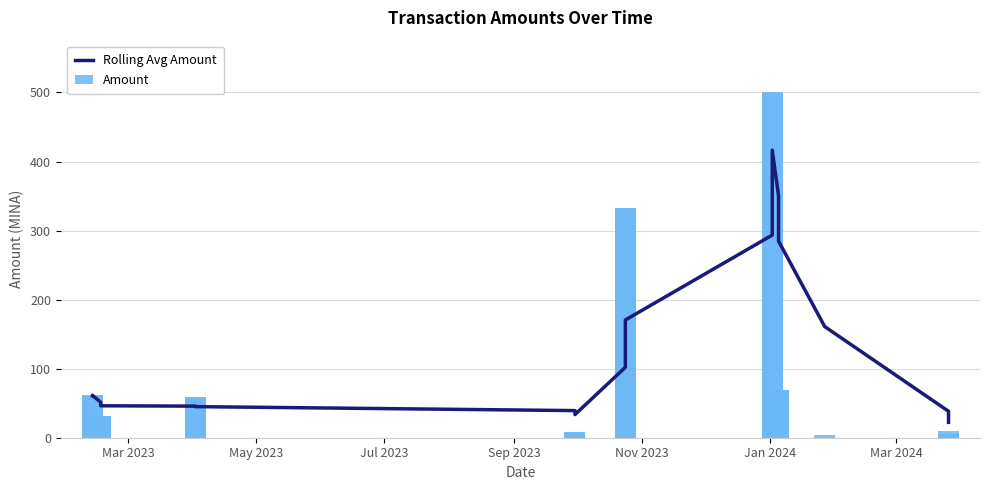

Reading right to left, list all the values displayed in this chart.

22.3	38.3	160.9	284.8	350.6	416.4	293.4	170.5	102.0	33.5	39.3	45.0	45.8	46.2	51.3	61.5	61.0